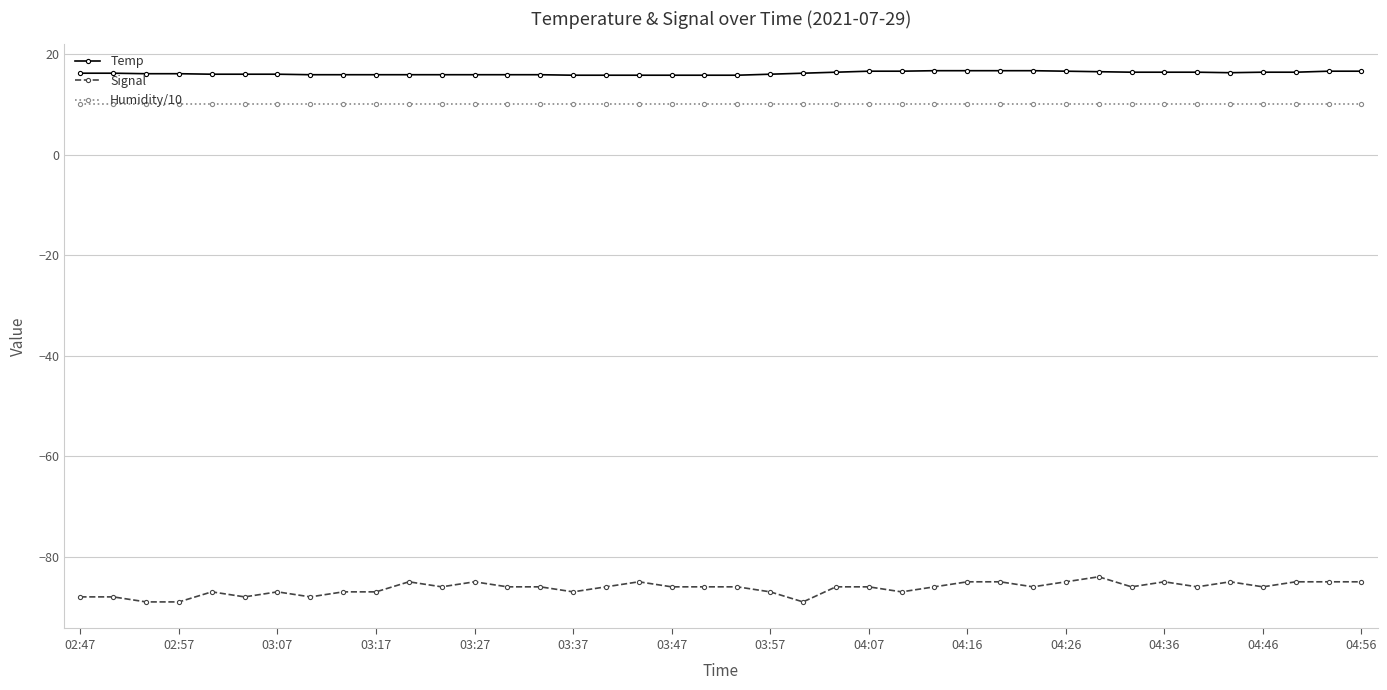

Which series has the widest spread of values?

Signal